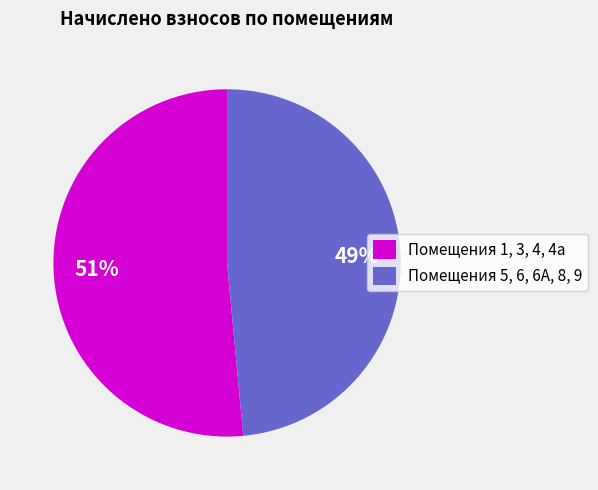

Is there any slice that represents more than half of the pie?

Yes